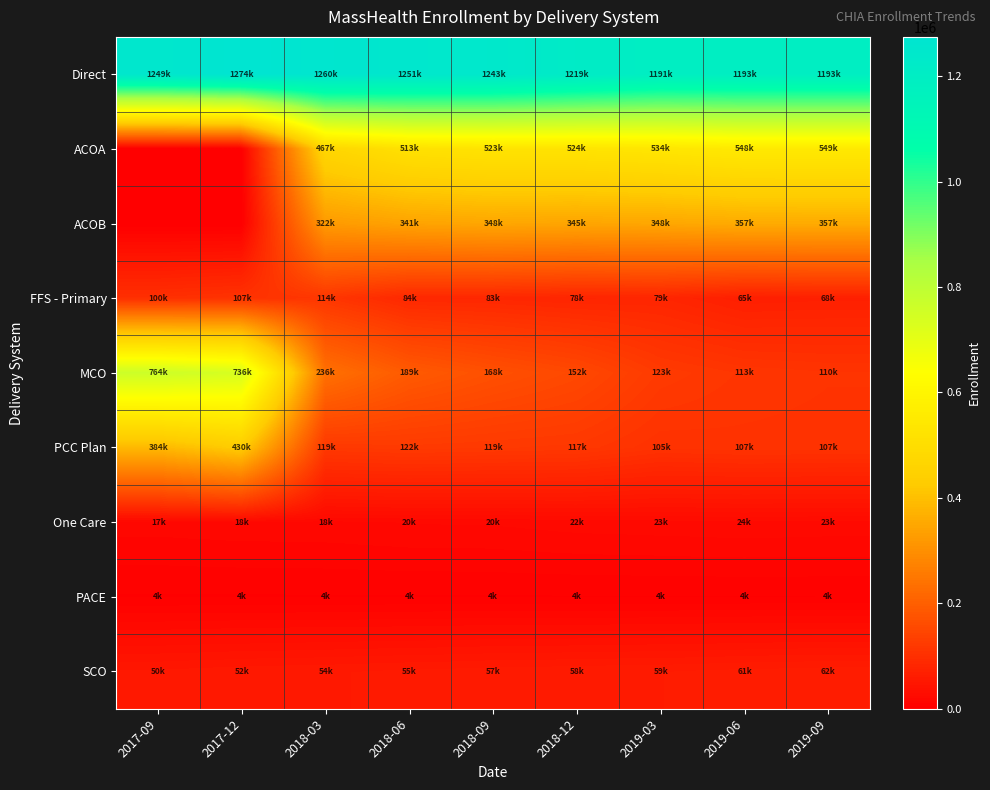

Reading left to right, list all the values displayed in this chart.

Direct: 2017-09=1249759	2017-12=1274373	2018-03=1260393	2018-06=1251166	2018-09=1243973	2018-12=1219217	2019-03=1191226	2019-06=1193510	2019-09=1193002
ACOA: 2017-09=0	2017-12=0	2018-03=467509	2018-06=513743	2018-09=523843	2018-12=524614	2019-03=534052	2019-06=548983	2019-09=549539
ACOB: 2017-09=0	2017-12=0	2018-03=322728	2018-06=341126	2018-09=348440	2018-12=345448	2019-03=348442	2019-06=357611	2019-09=357980
FFS - Primary: 2017-09=100846	2017-12=107641	2018-03=114569	2018-06=84724	2018-09=83088	2018-12=78889	2019-03=79904	2019-06=65808	2019-09=68229
MCO: 2017-09=764470	2017-12=736571	2018-03=236423	2018-06=189200	2018-09=168616	2018-12=152462	2019-03=123256	2019-06=113423	2019-09=110081
PCC Plan: 2017-09=384443	2017-12=430161	2018-03=119164	2018-06=122373	2018-09=119986	2018-12=117804	2019-03=105572	2019-06=107685	2019-09=107173
One Care: 2017-09=17483	2017-12=18528	2018-03=18807	2018-06=20267	2018-09=20621	2018-12=22488	2019-03=23289	2019-06=24110	2019-09=23515
PACE: 2017-09=4437	2017-12=4507	2018-03=4562	2018-06=4611	2018-09=4685	2018-12=4718	2019-03=4767	2019-06=4869	2019-09=4911
SCO: 2017-09=50844	2017-12=52903	2018-03=54265	2018-06=55846	2018-09=57553	2018-12=58636	2019-03=59662	2019-06=61352	2019-09=62810